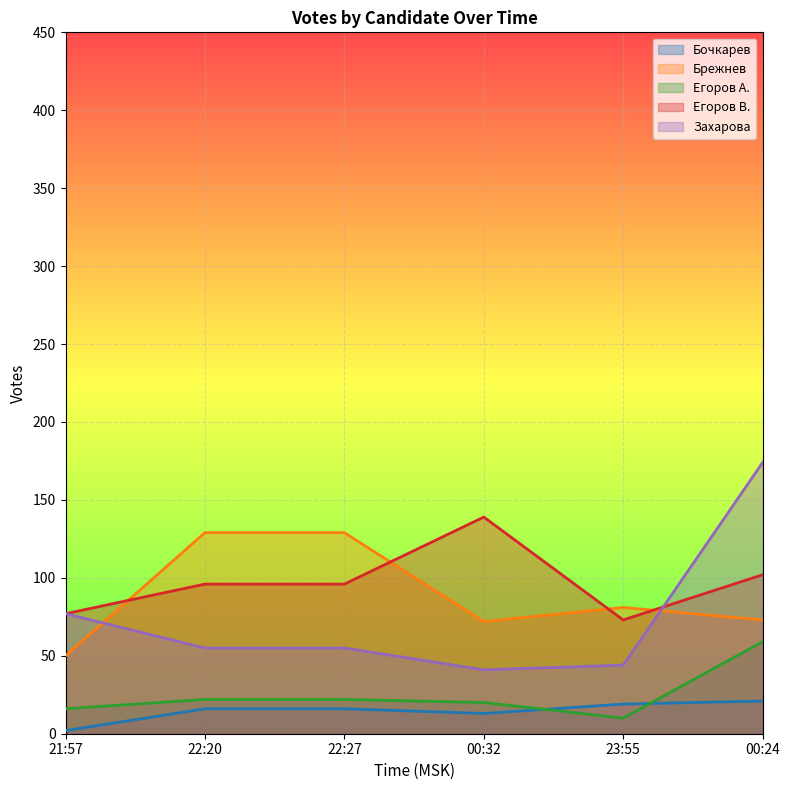

What is the difference between the maximum and second lowest values in the Егоров В. series?

62